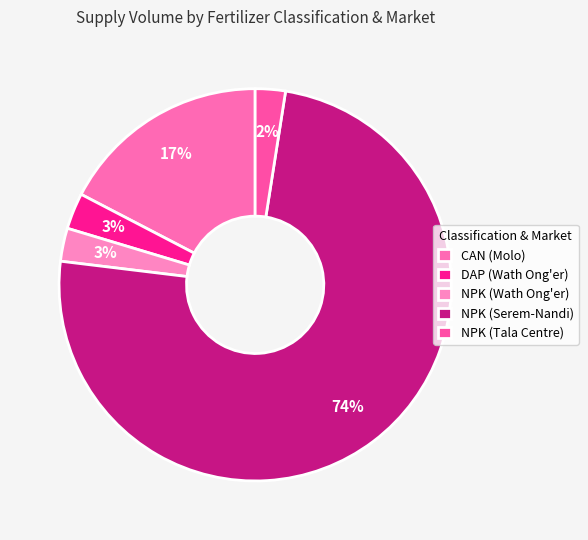

Rank the categories by value from highest to lowest.

NPK (Serem-Nandi), CAN (Molo), DAP (Wath Ong'er), NPK (Wath Ong'er), NPK (Tala Centre)